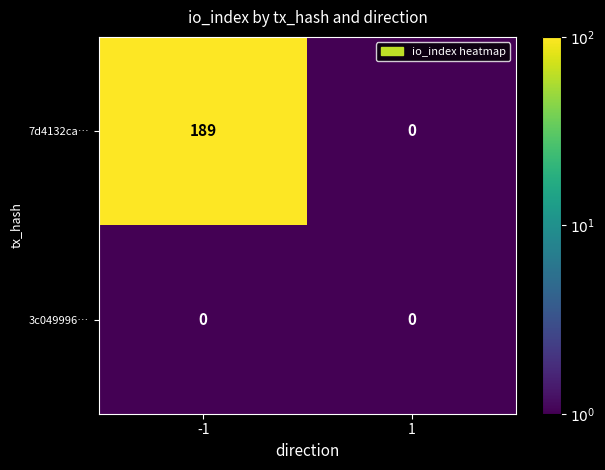

Rank the series by their average value, from highest to lowest.

7d4132ca…, 3c049996…